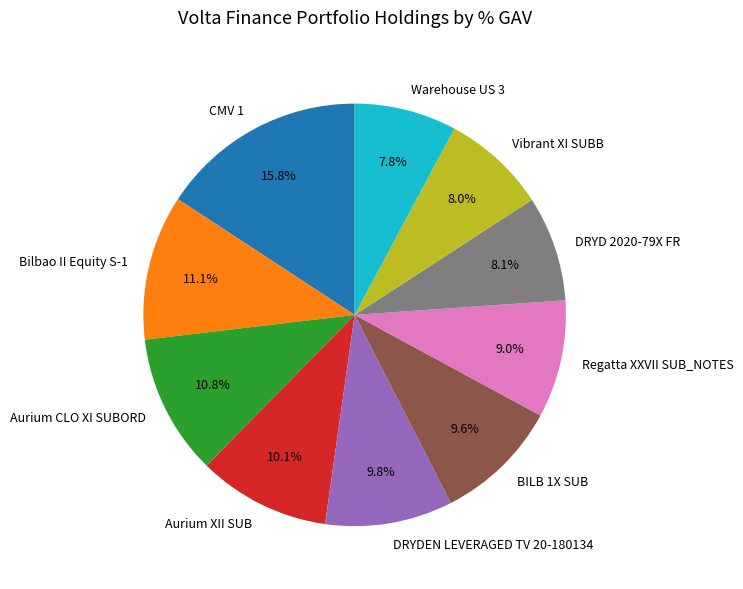

How many segments does this pie chart have?

10